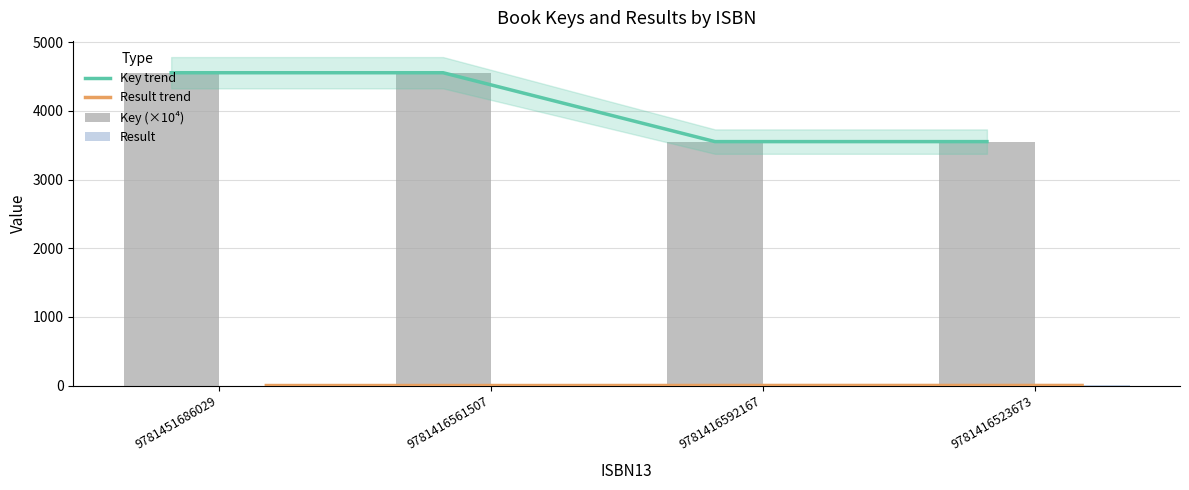

Rank the series at 9781416523673 from lowest to highest value.

Result trend, Result, Key trend, Key (×10⁴)